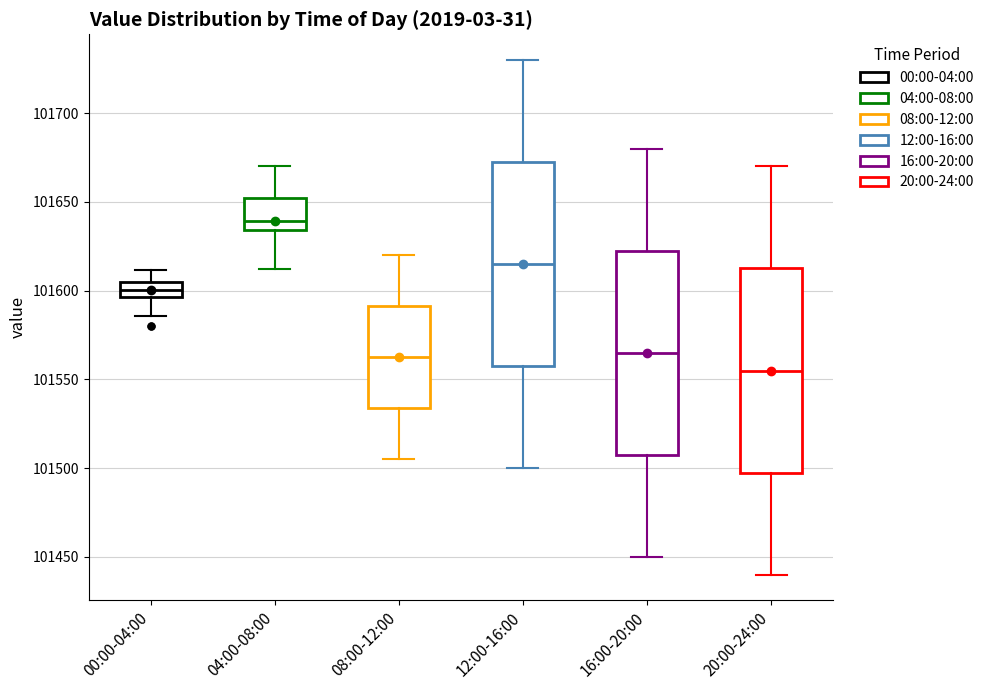

Which box's median line is the lowest?

20:00-24:00